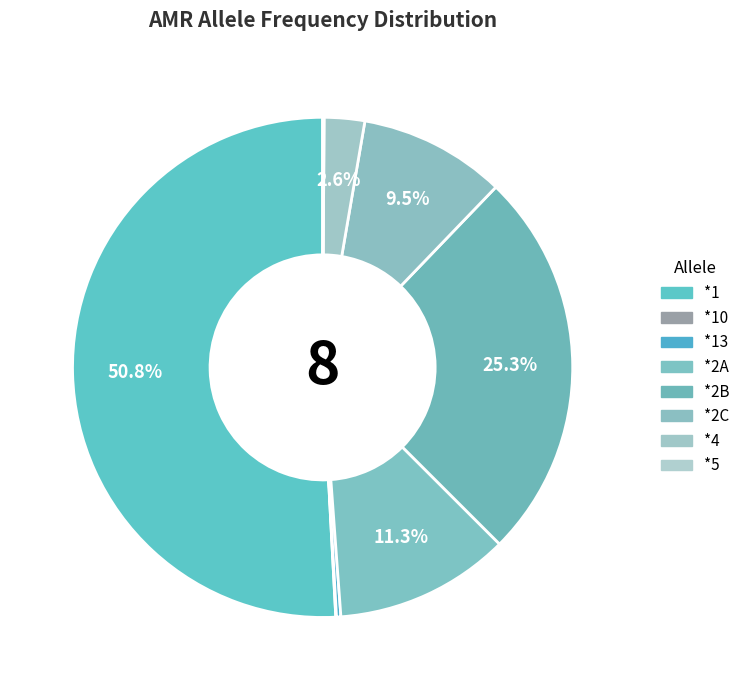

Between *2A and *1, which is larger?

*1